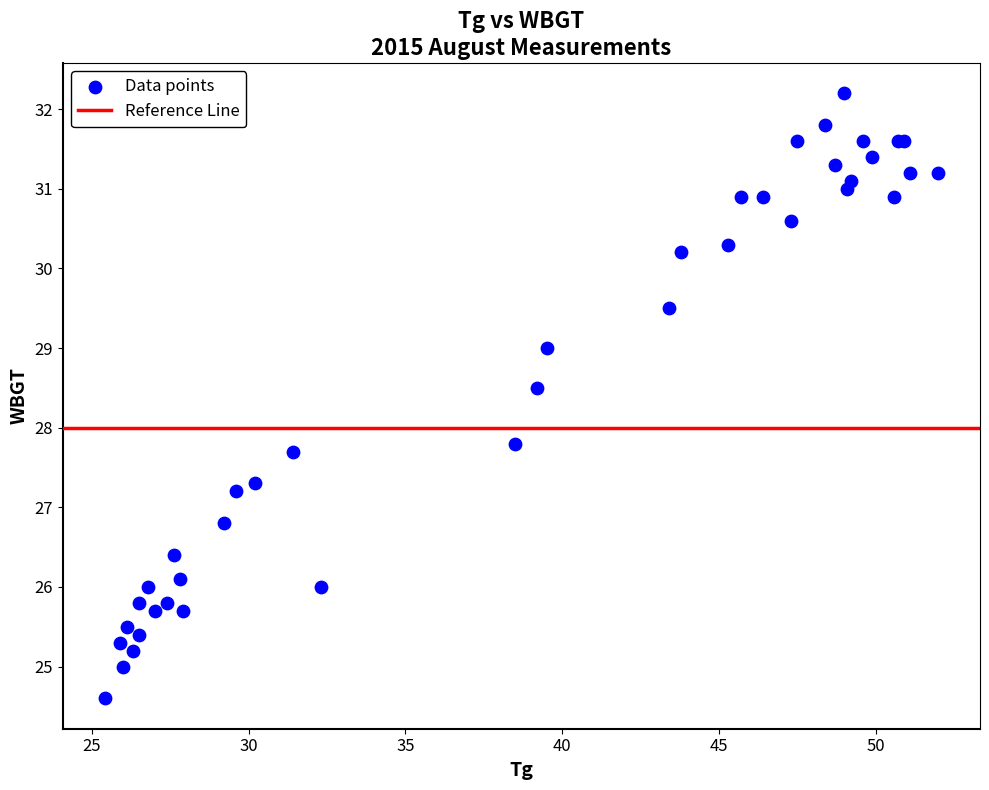

What Y value in the scatter plot is closest to 28?

27.8